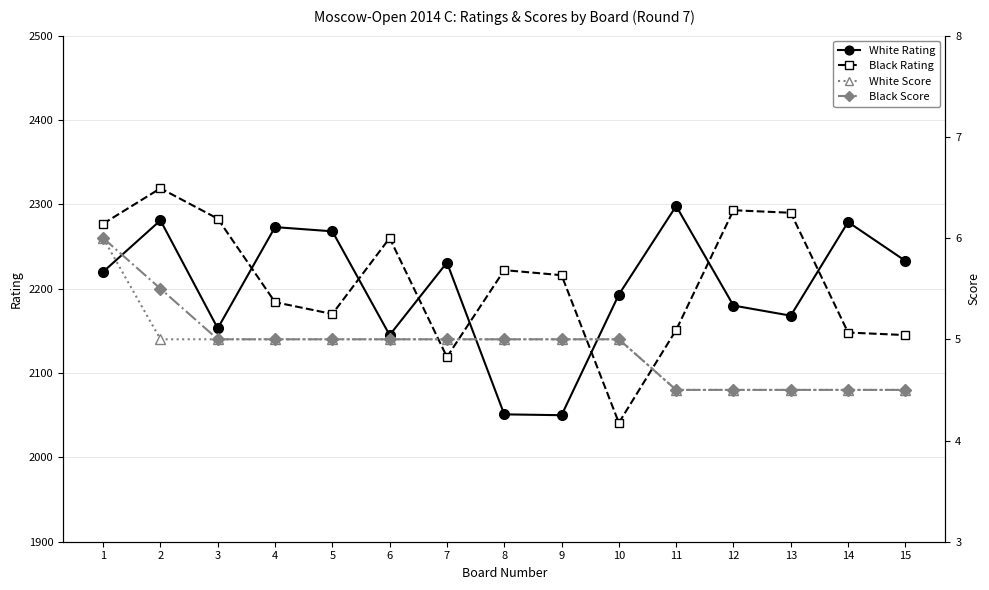

What value does the White Score series have at 7?

5.0